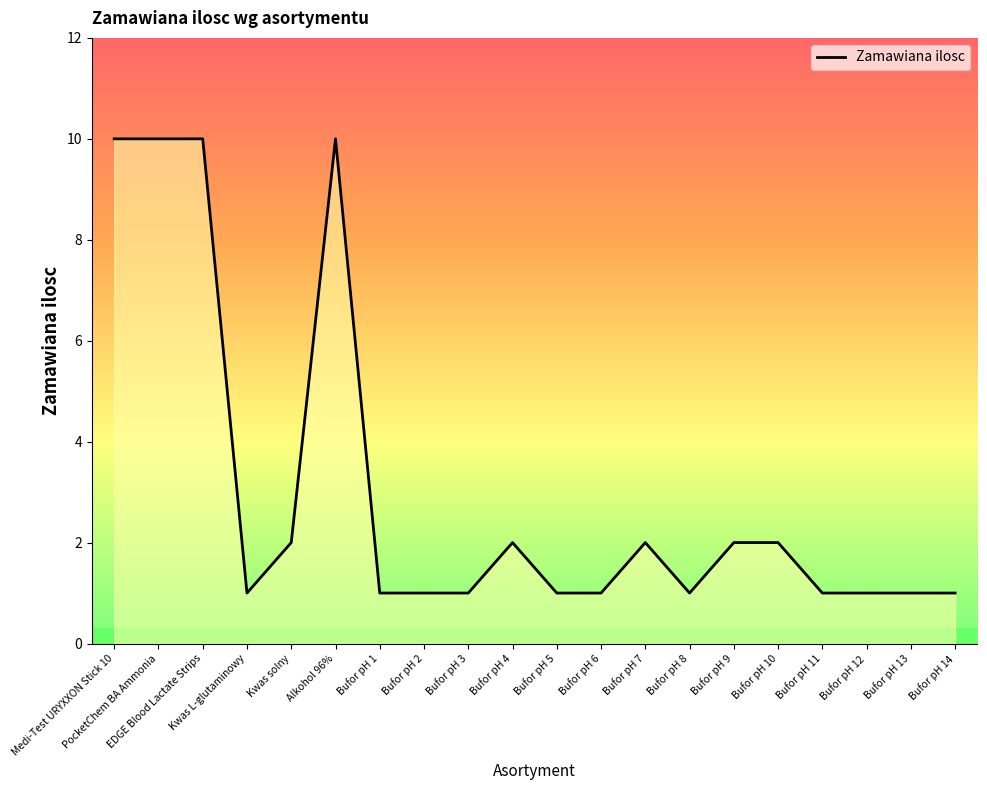

Does the chart have visible grid lines?

No